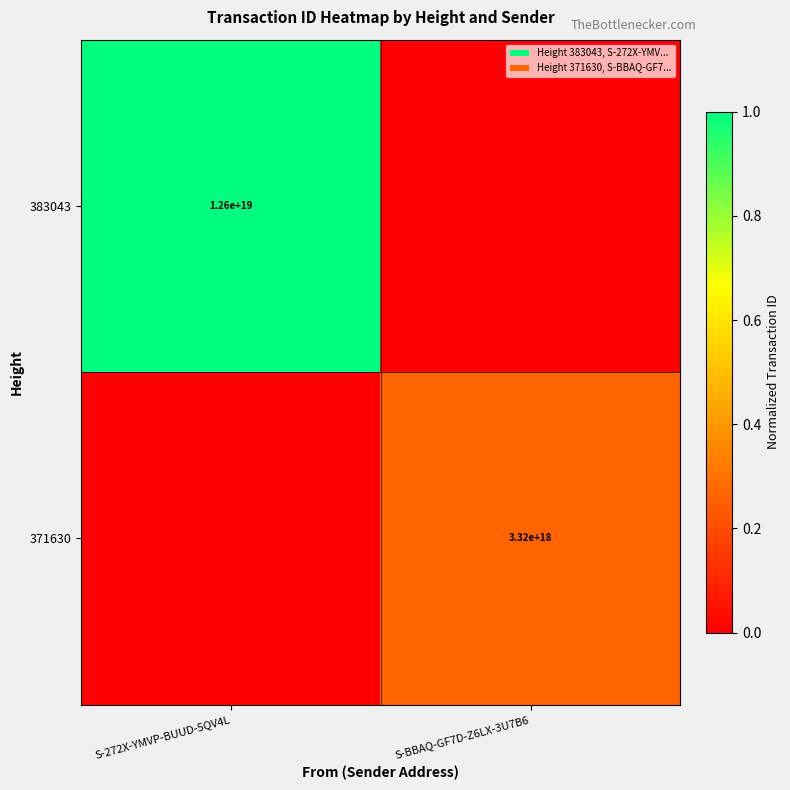

What is the maximum value shown in the chart?

1.0